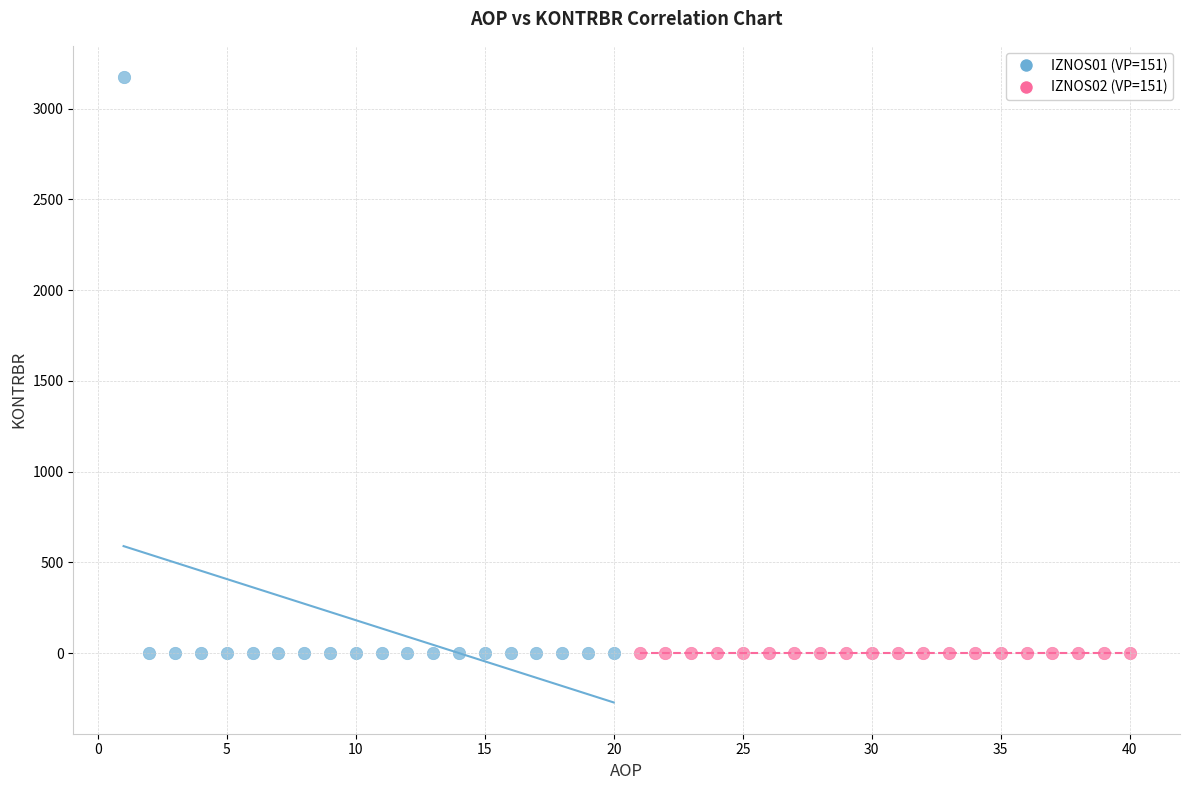

Which series reaches the maximum Y coordinate?

IZNOS01 (VP=151)